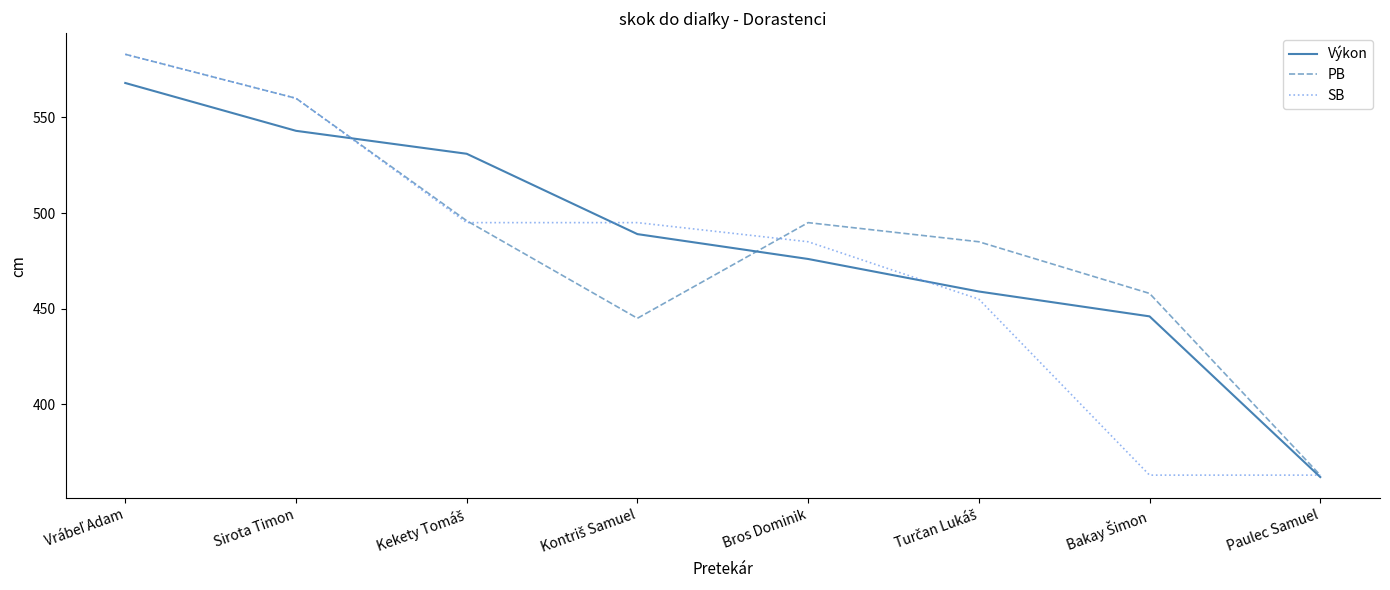

The value of PB at Sirota Timon is 940. True or false?

False